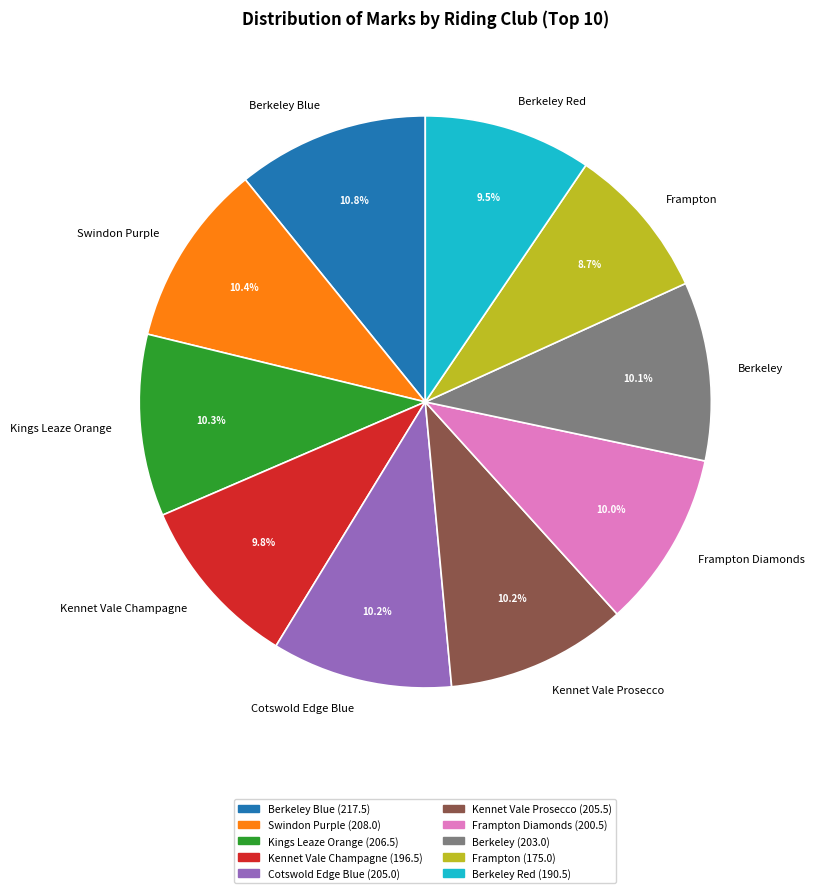

Does Frampton account for over 50% of the chart?

No